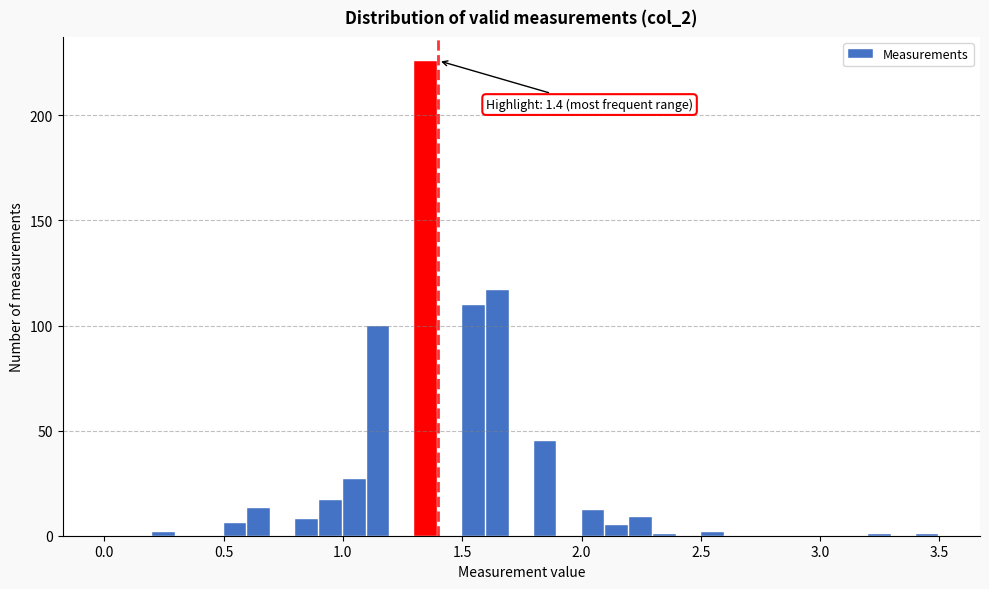

Around what value on the x-axis is the tallest bar? Give the approximate position of its centre, as read against the axis.

1.35